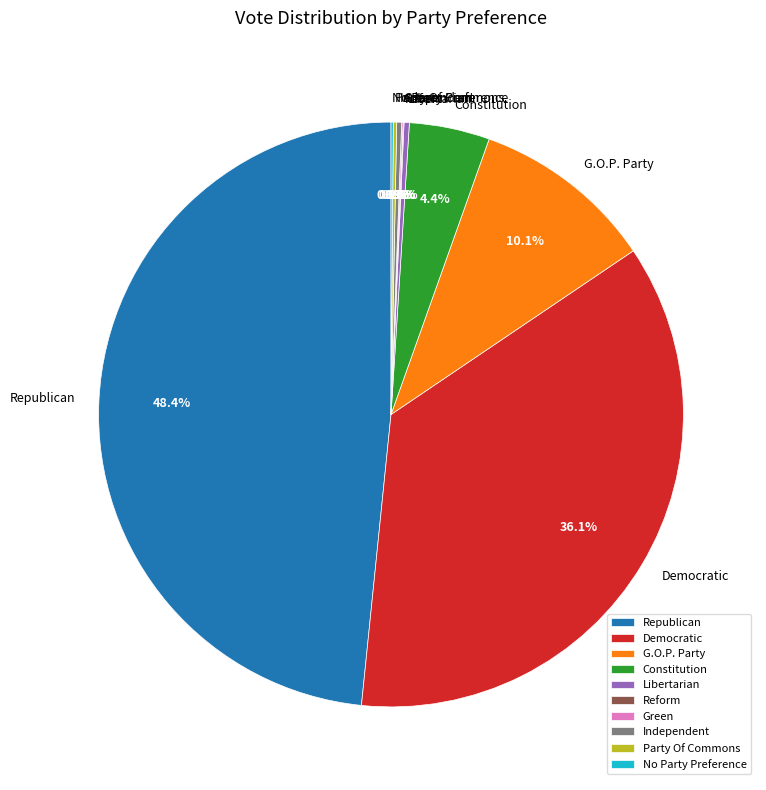

What percentage is NOT represented by G.O.P. Party?

89.9%